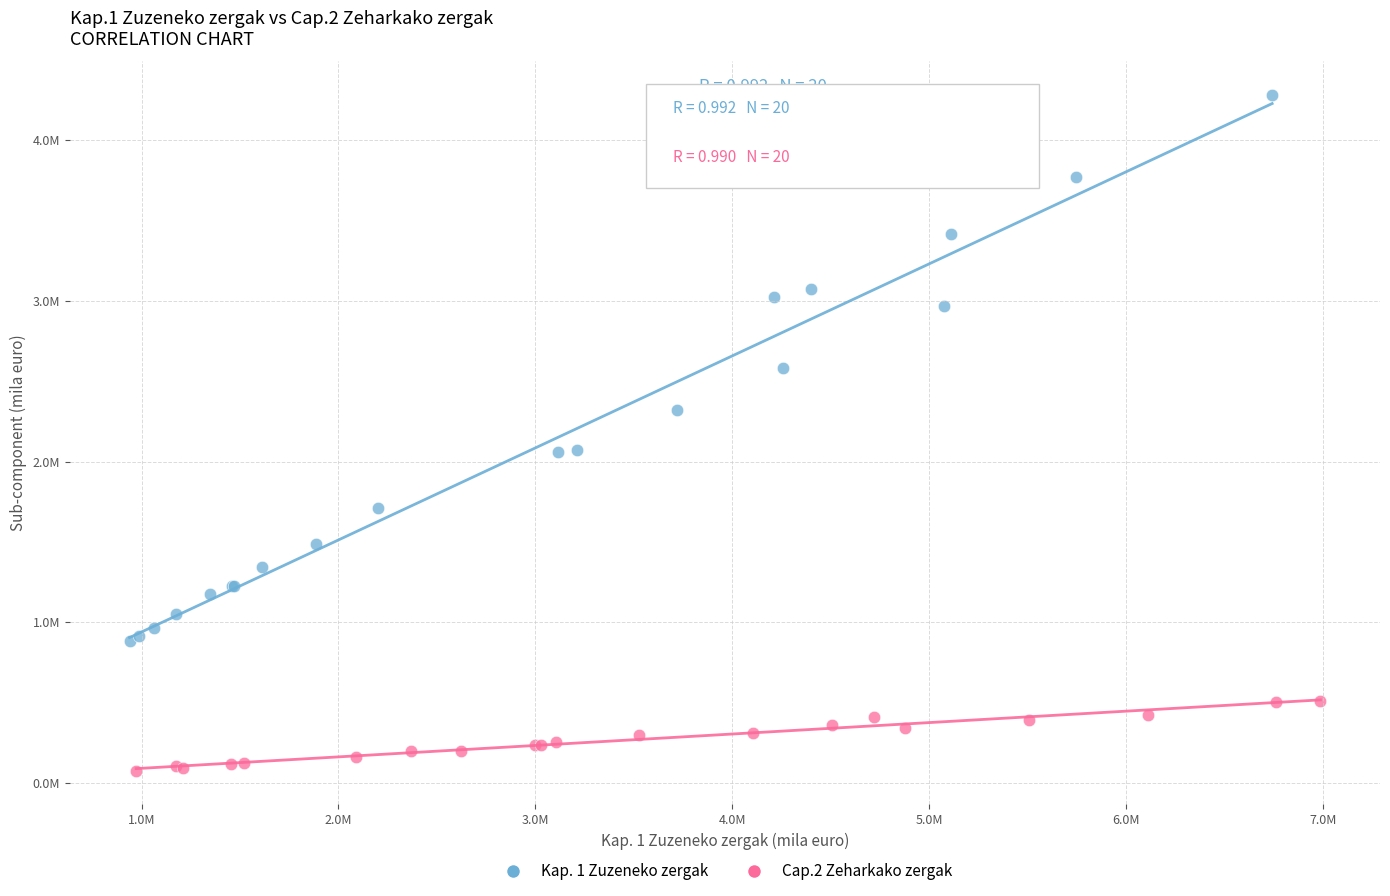

What are all the series names shown in the legend?

Kap. 1 Zuzeneko zergak, Cap.2 Zeharkako zergak